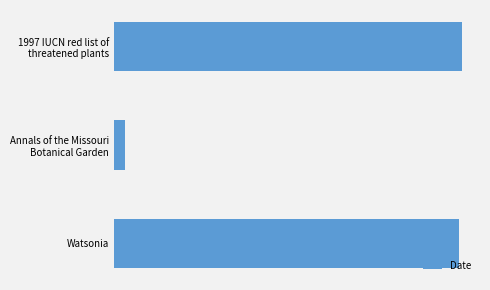

Are the bars horizontal?

Yes